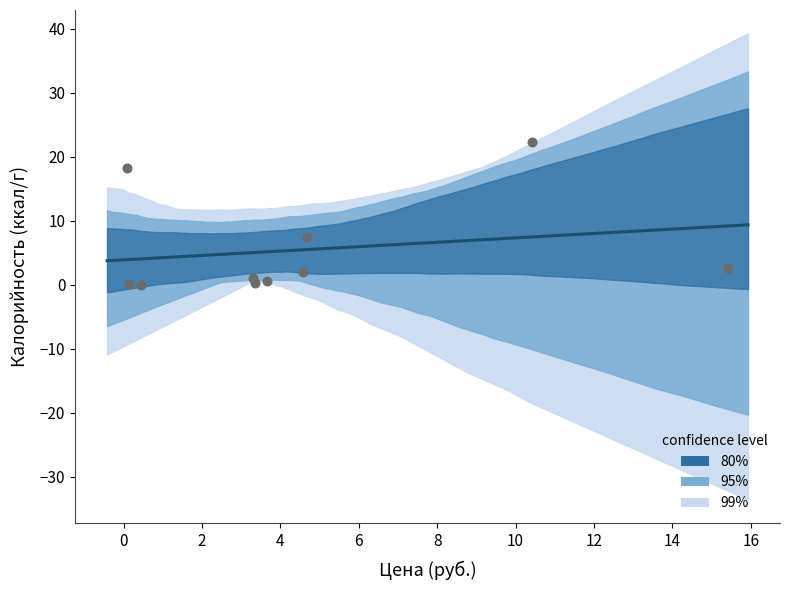

What Y value in the scatter plot is closest to 11?

7.5